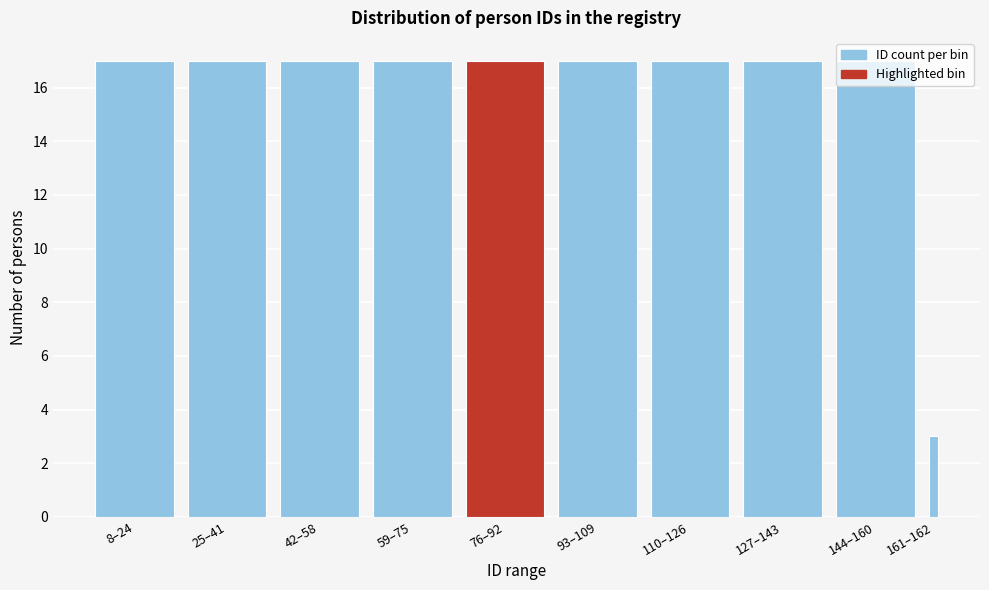

What is the label of the 4th bar from the right?

110–126